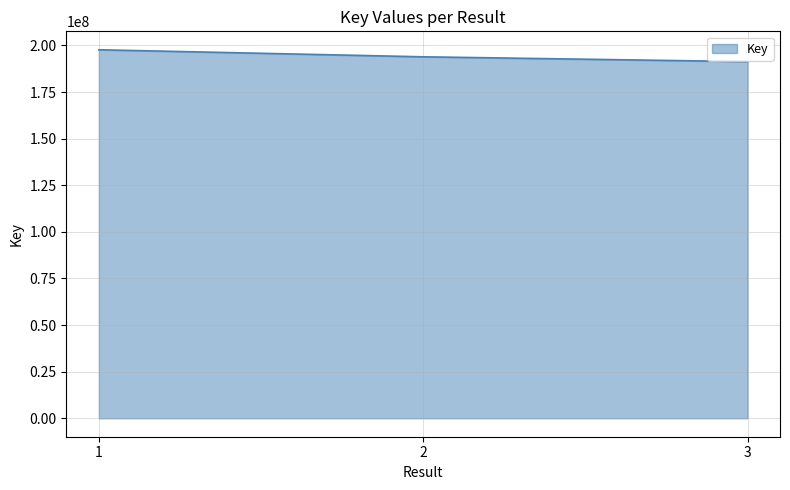

Reading left to right, list all the values displayed in this chart.

197670653	193893535	191301057